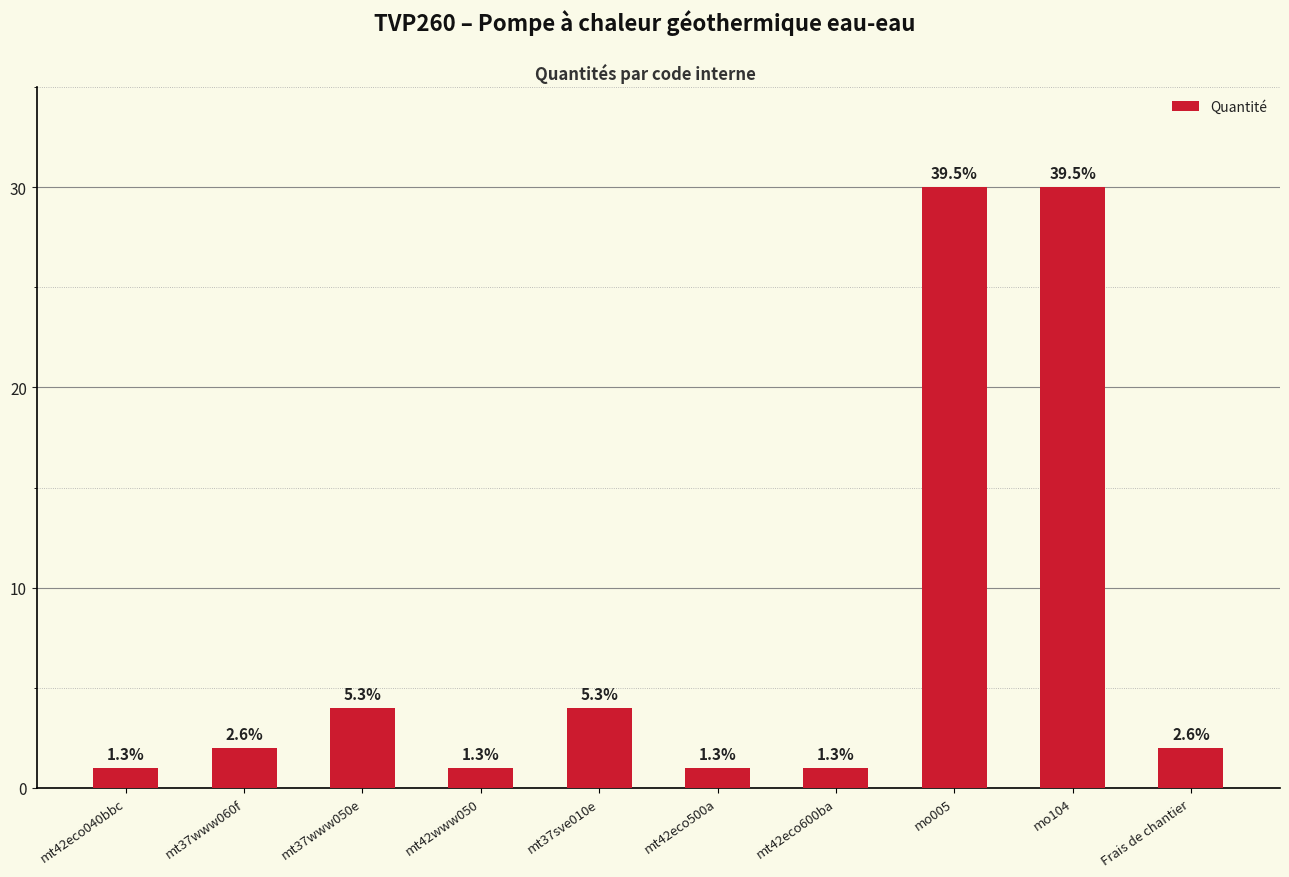

Reading left to right, extract all data points from this chart.

mt42eco040bbc=1	mt37www060f=2	mt37www050e=4	mt42www050=1	mt37sve010e=4	mt42eco500a=1	mt42eco600ba=1	mo005=30	mo104=30	Frais de chantier=2